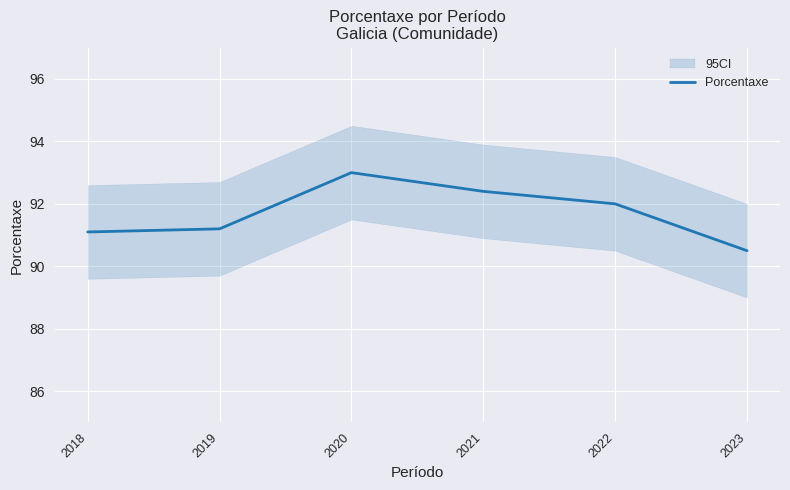

Where is the data nearest to the value 91?

2018